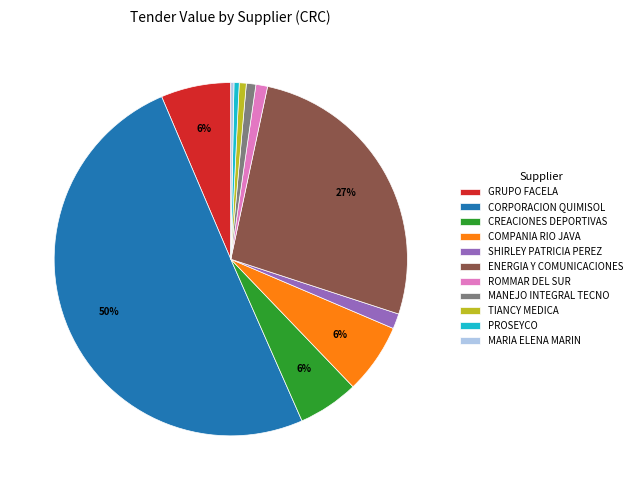

How many segments does this pie chart have?

11